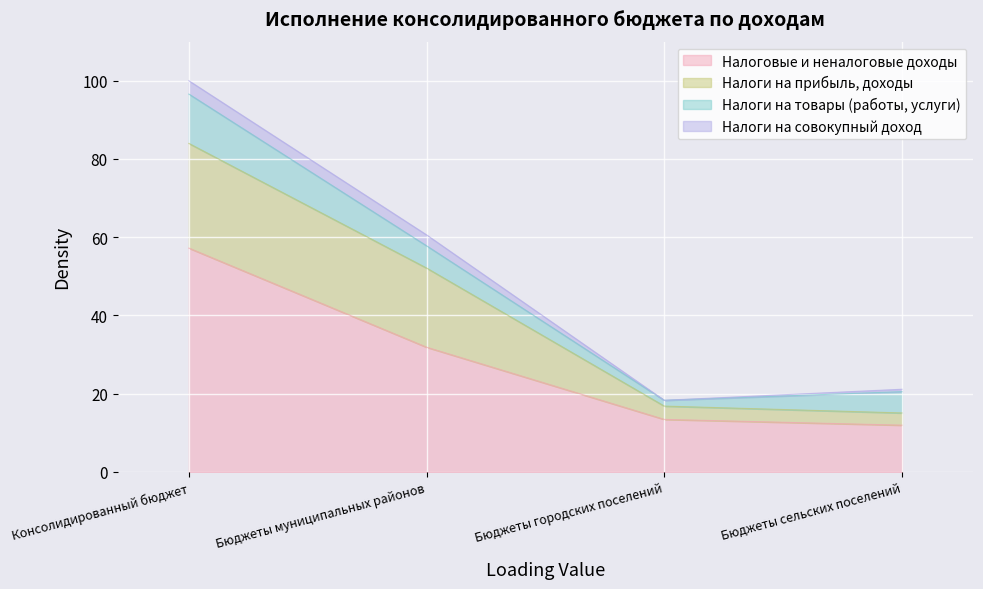

The value of Налоговые и неналоговые доходы at Бюджеты городских поселений is 4.6. True or false?

False